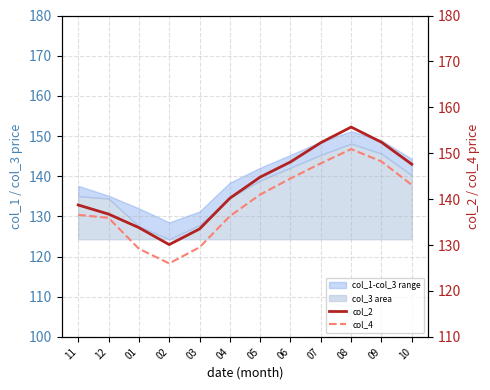

What is the label of the 1st point from the left?

11